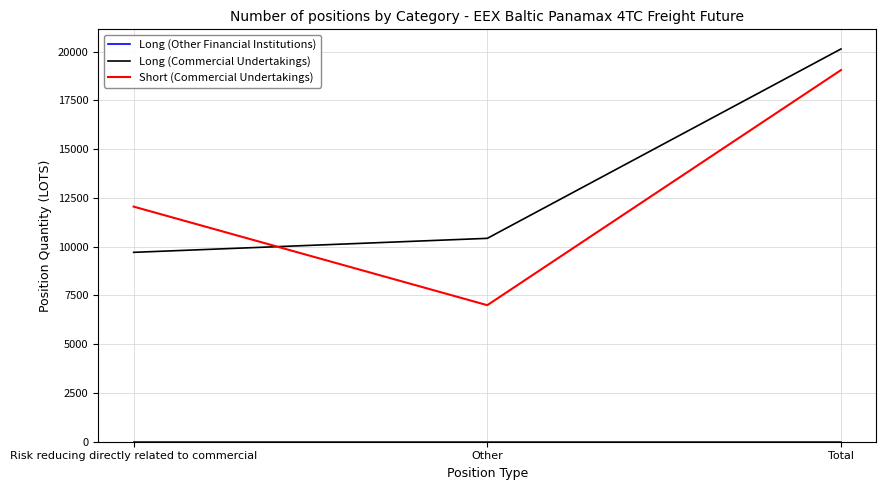

List the labels in order of Short (Commercial Undertakings) value, largest first.

Total, Risk reducing directly related to commercial, Other